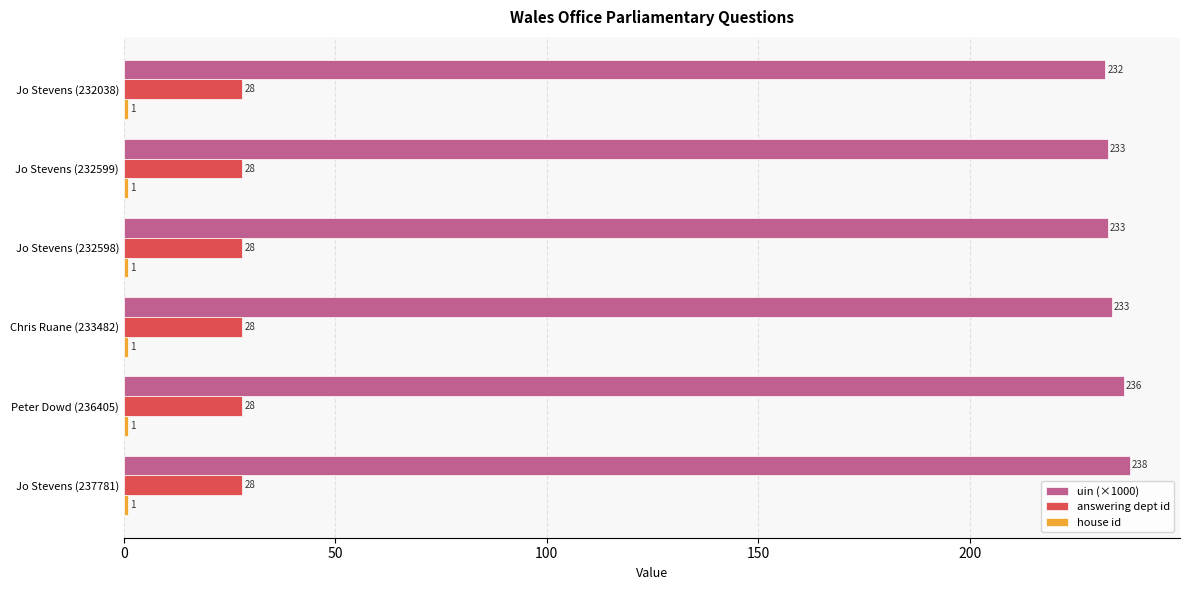

Which series has the widest spread of values?

uin (×1000)